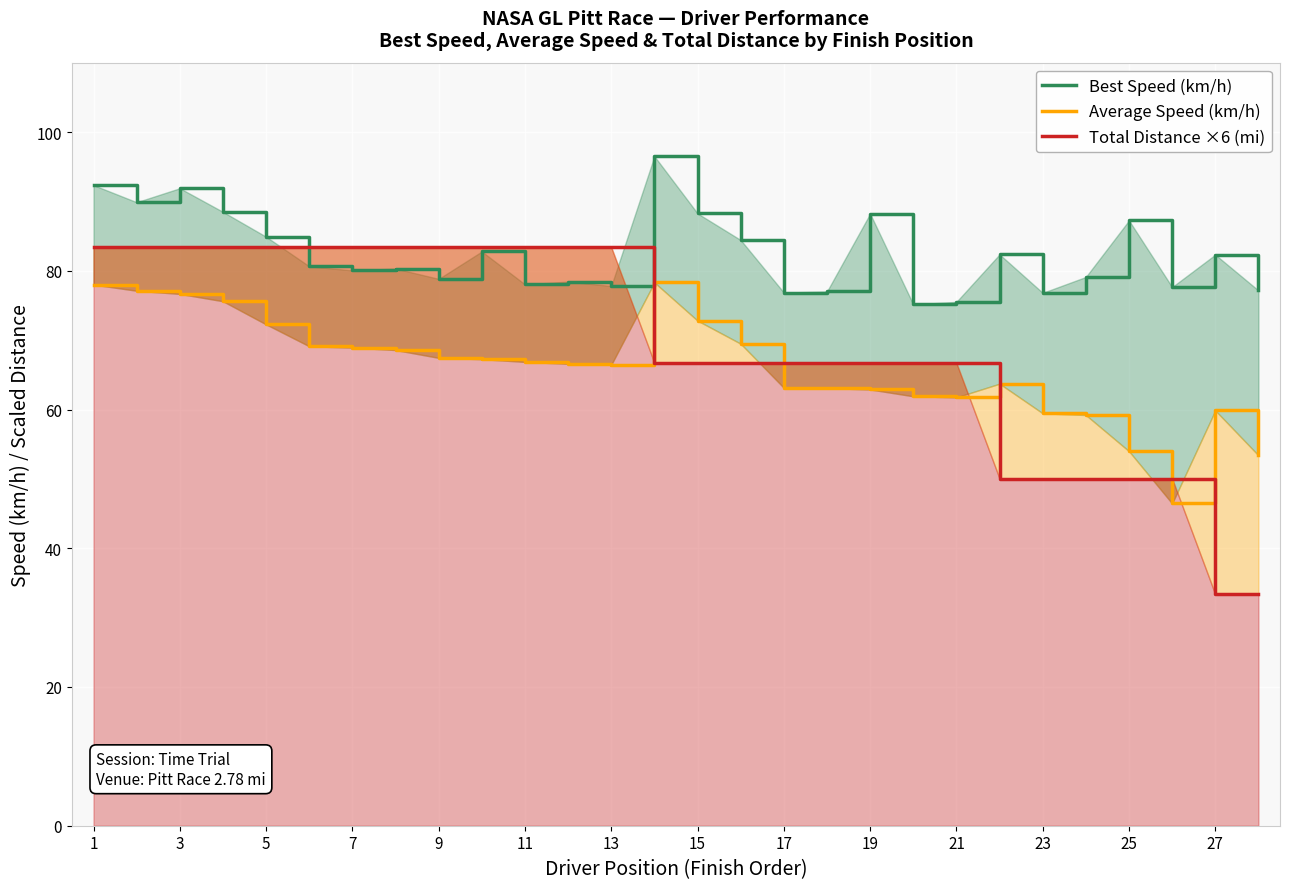

What is the difference between the highest and lowest values at 17?

16.0